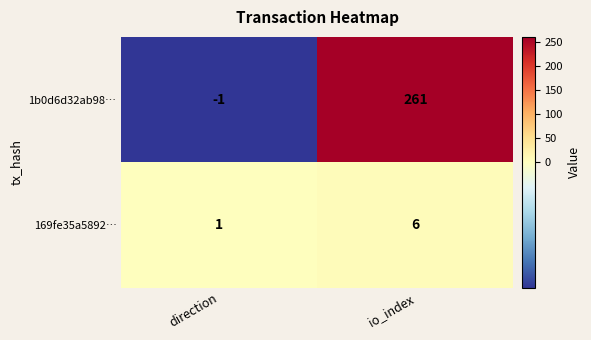

Rank the series by their maximum value, from lowest to highest.

169fe35a5892…, 1b0d6d32ab98…